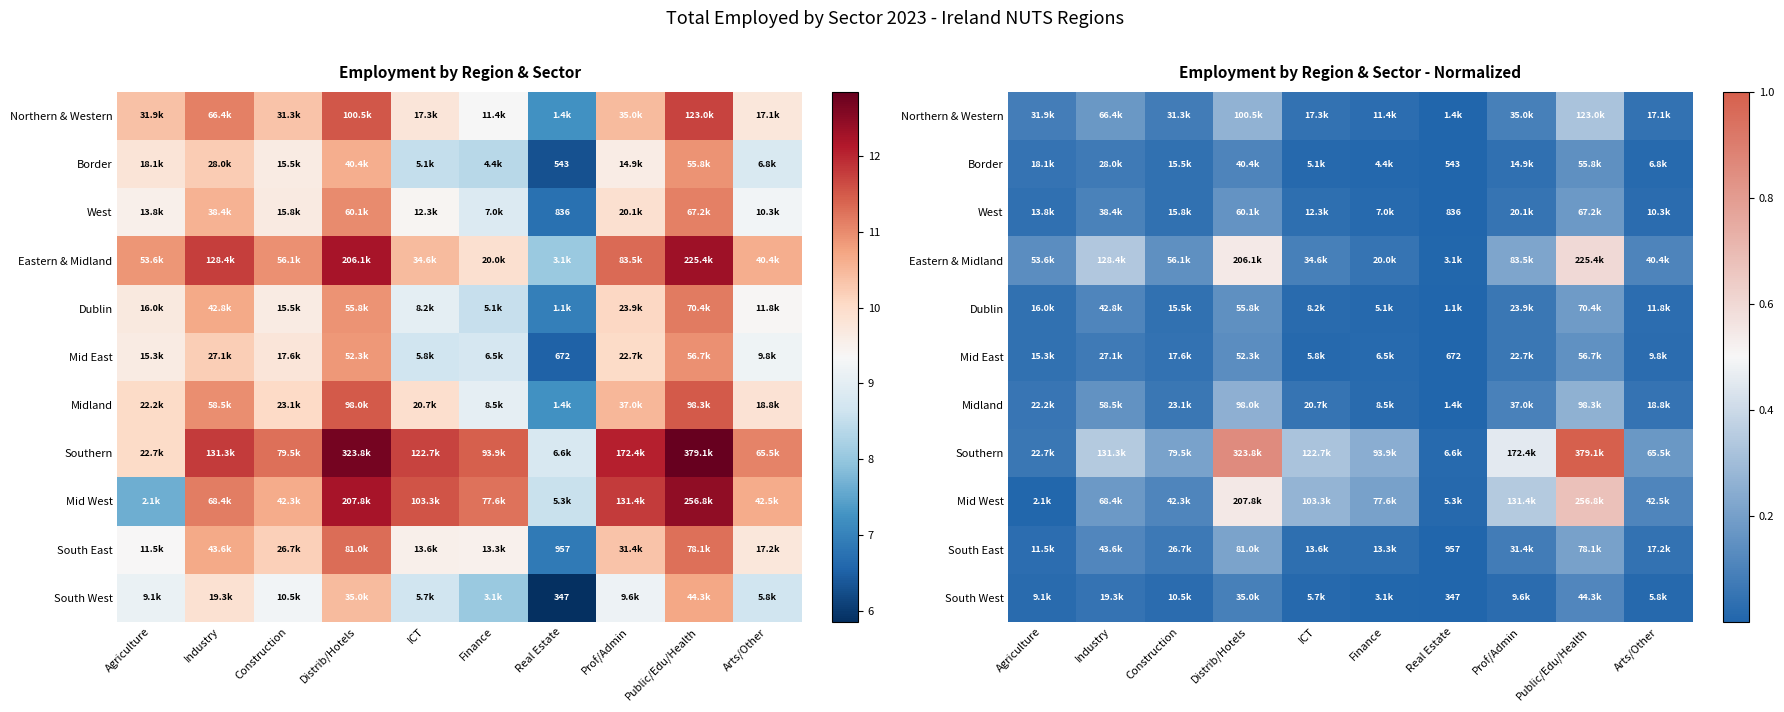

True or false: Midland has a value of 0.1 at ICT.

True